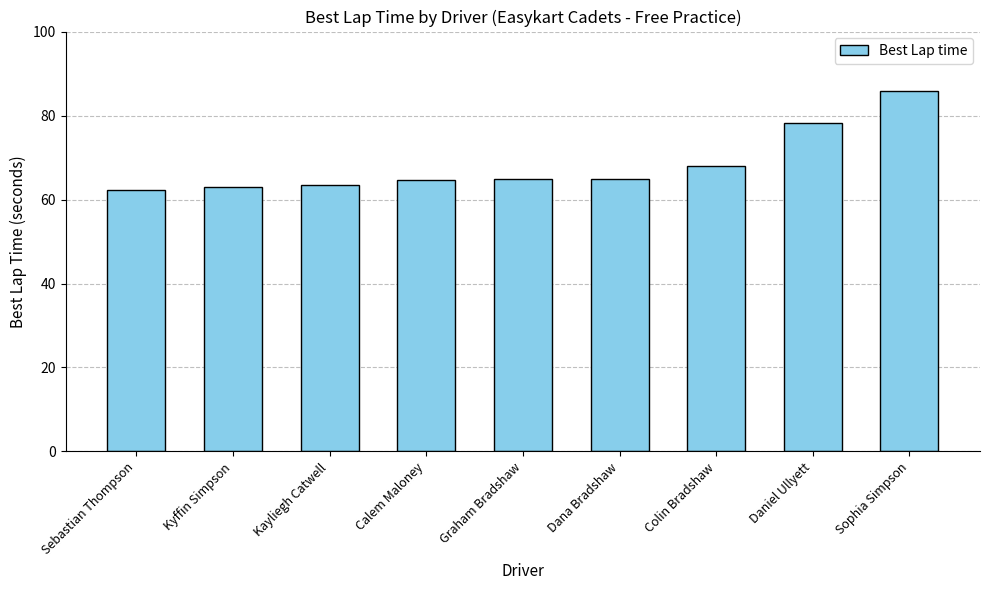

What is the sum of the values at Kayliegh Catwell and Sophia Simpson?

149.2